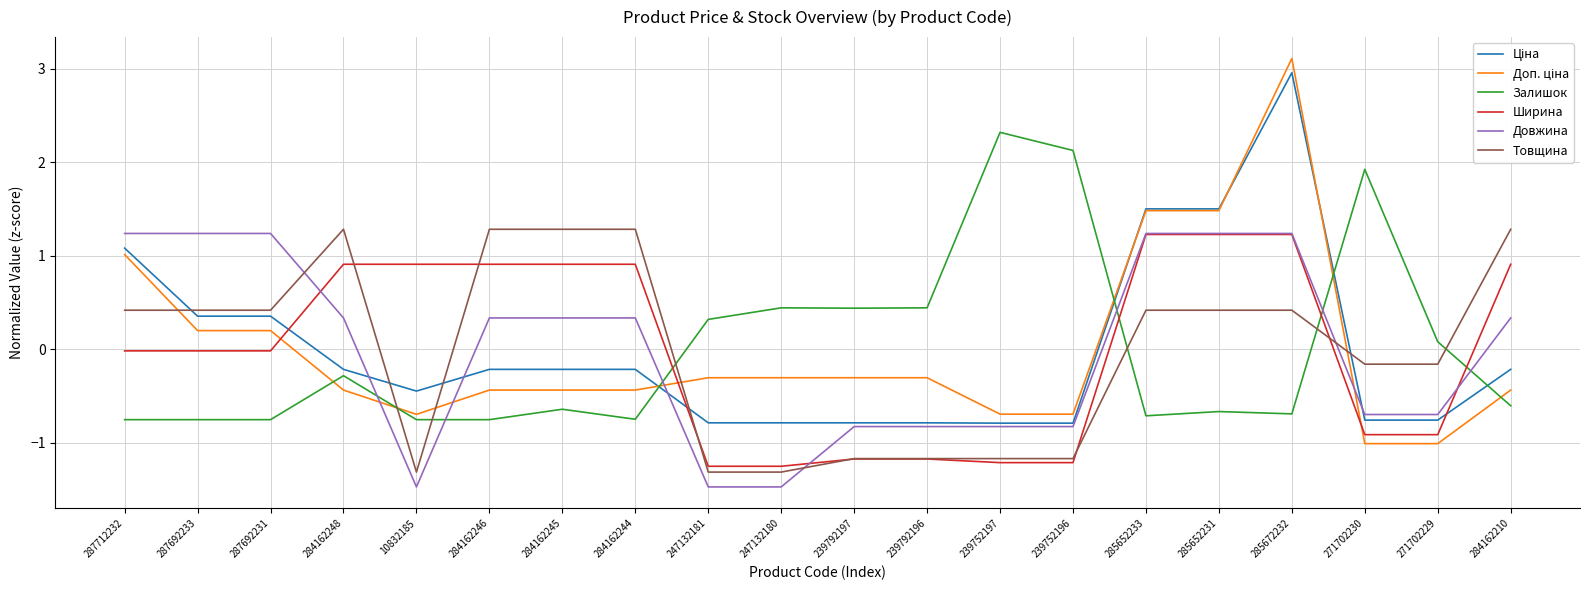

What position from the right is 285652231?

5